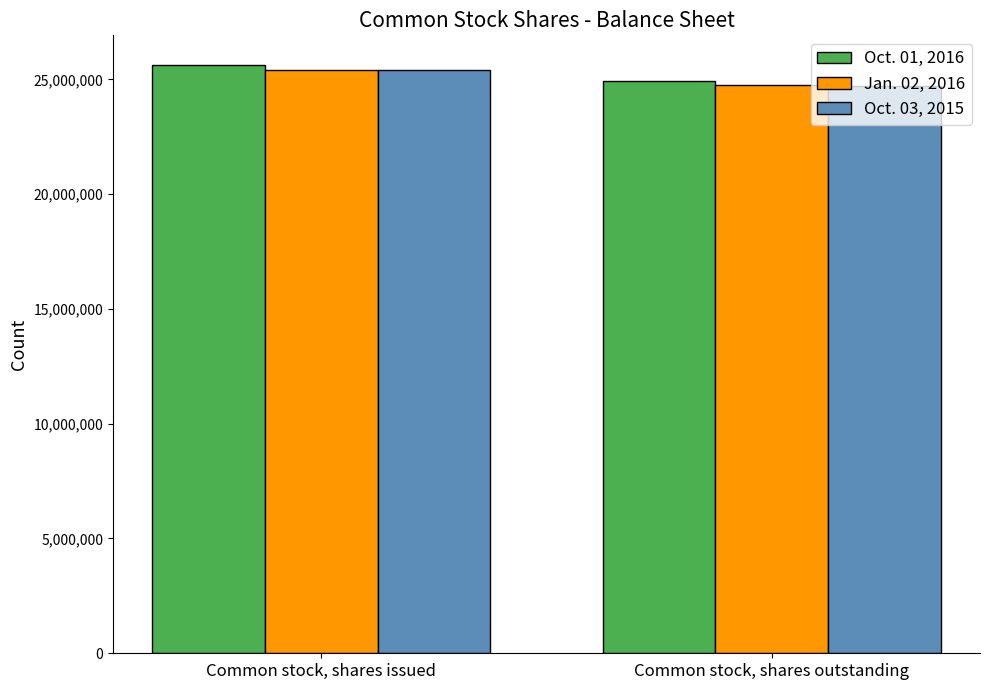

How many bars are there in total?

6